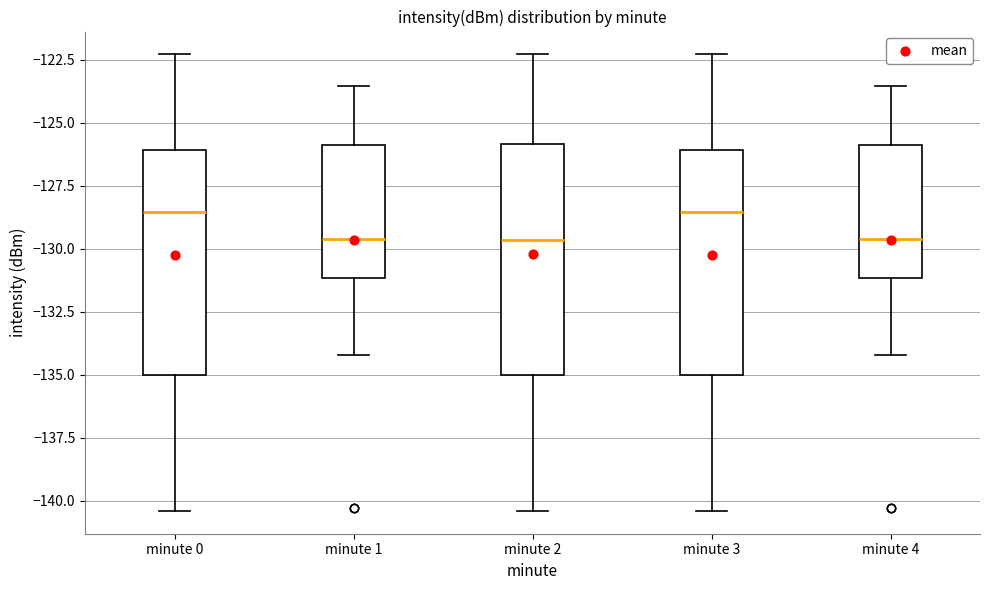

Where is the upper edge of the box for minute 0 on the y-axis? The values are not printed on the chart, so give them approximately, as read against the axis.

-126.0